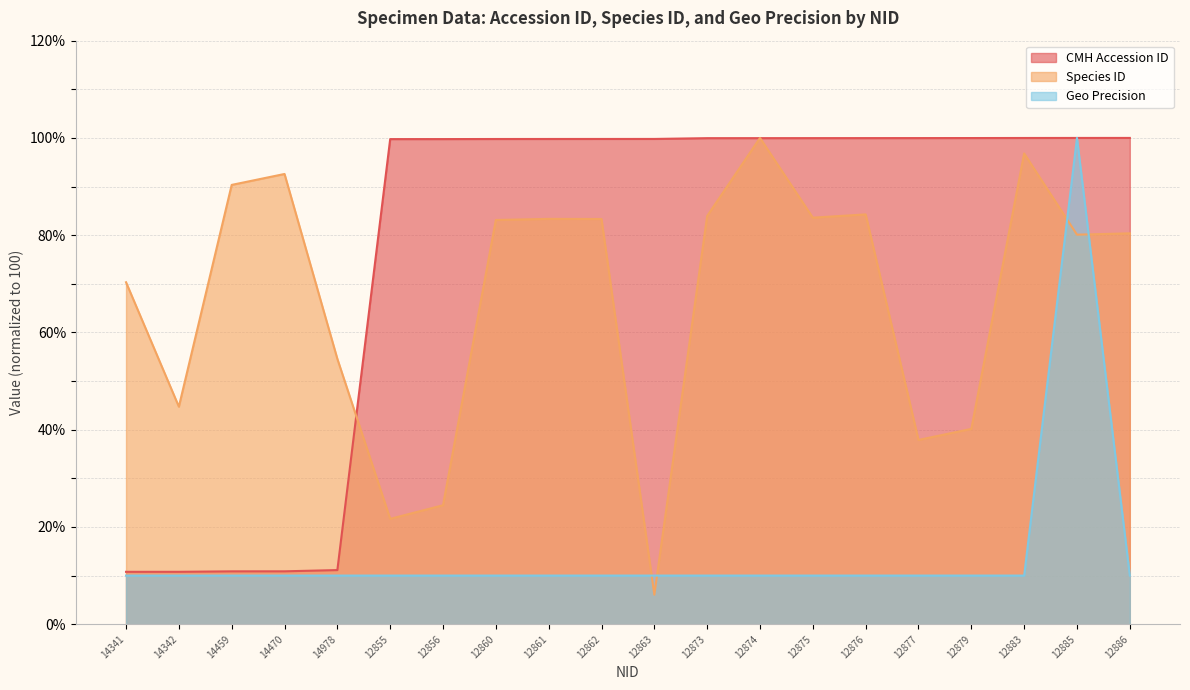

True or false: Species ID has a value of 132.3 at 12862.

False